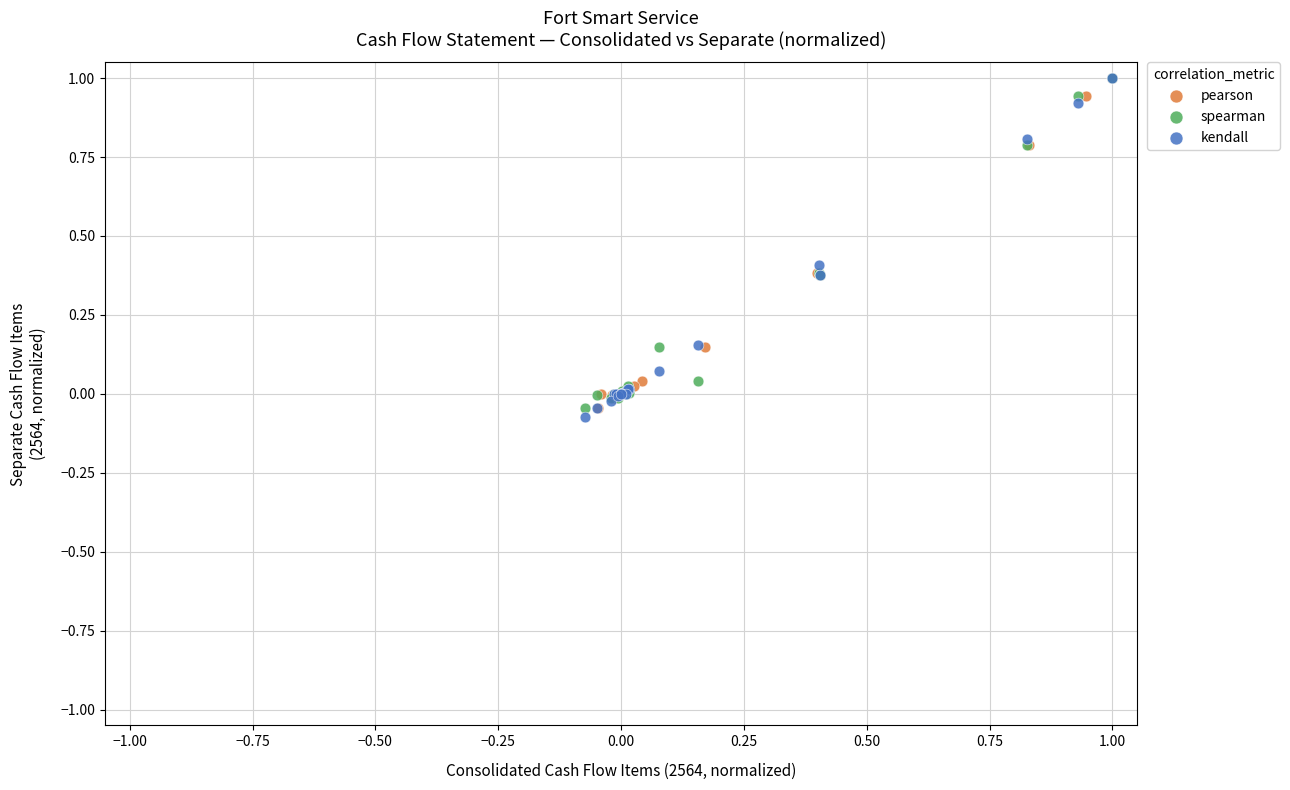

What are all the series names shown in the legend?

pearson, spearman, kendall